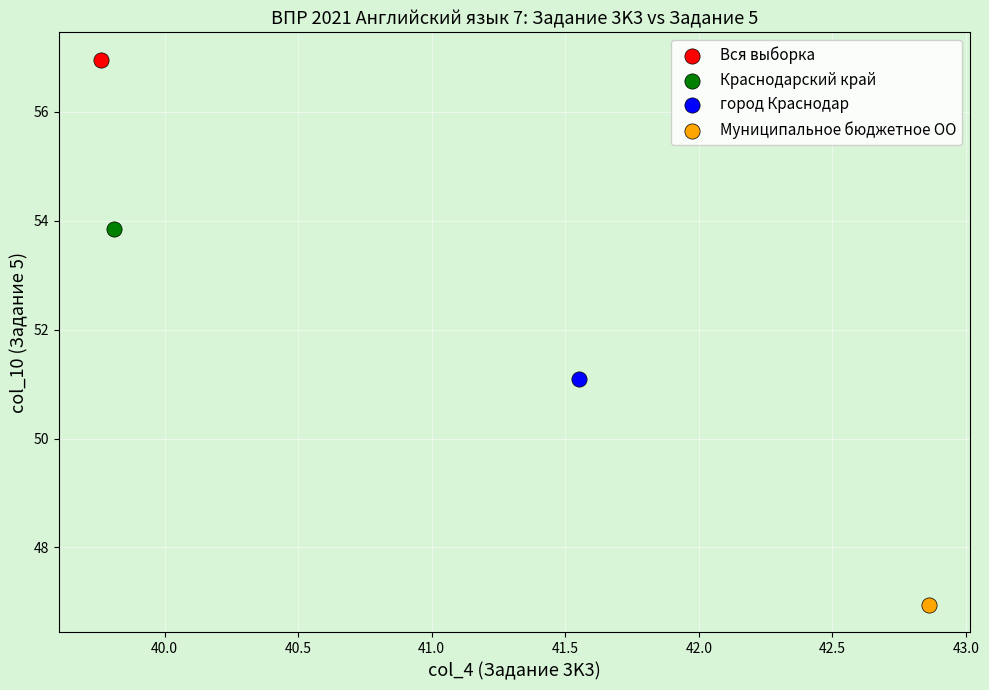

What are all the series names shown in the legend?

Вся выборка, Краснодарский край, город Краснодар, Муниципальное бюджетное ОО